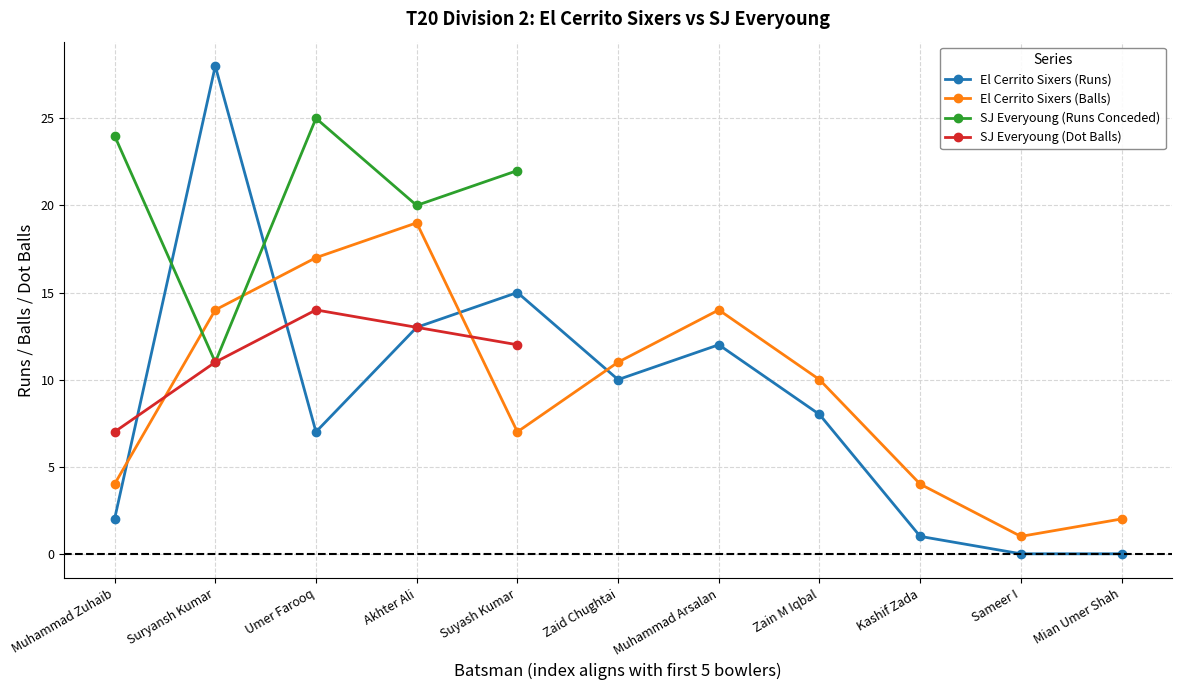

At which label does El Cerrito Sixers (Runs) reach its peak?

Suryansh Kumar